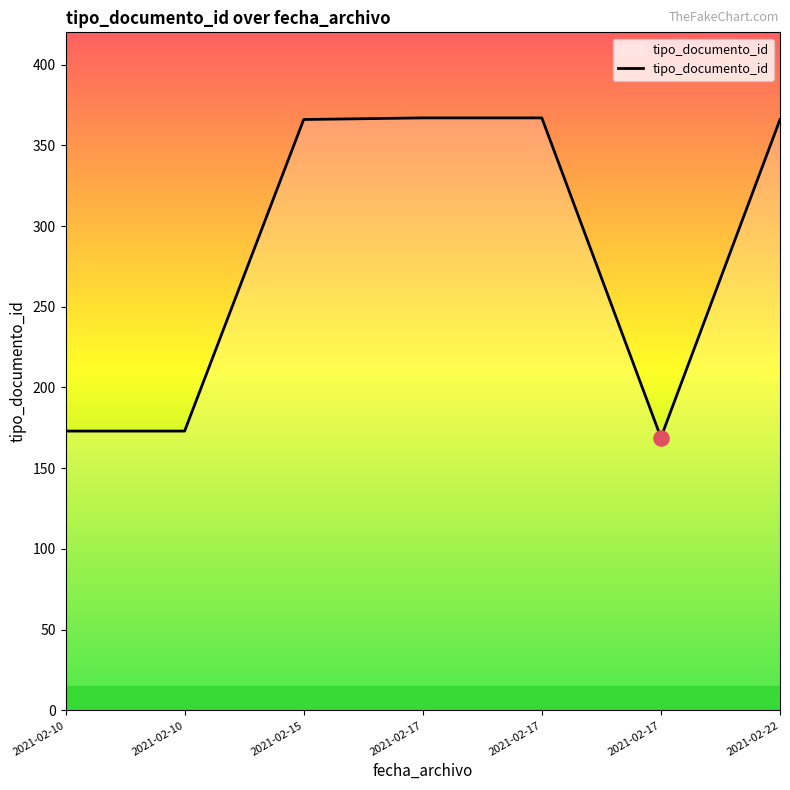

What is the ratio of the value at 2021-02-17 to the value at 2021-02-15?

1.0